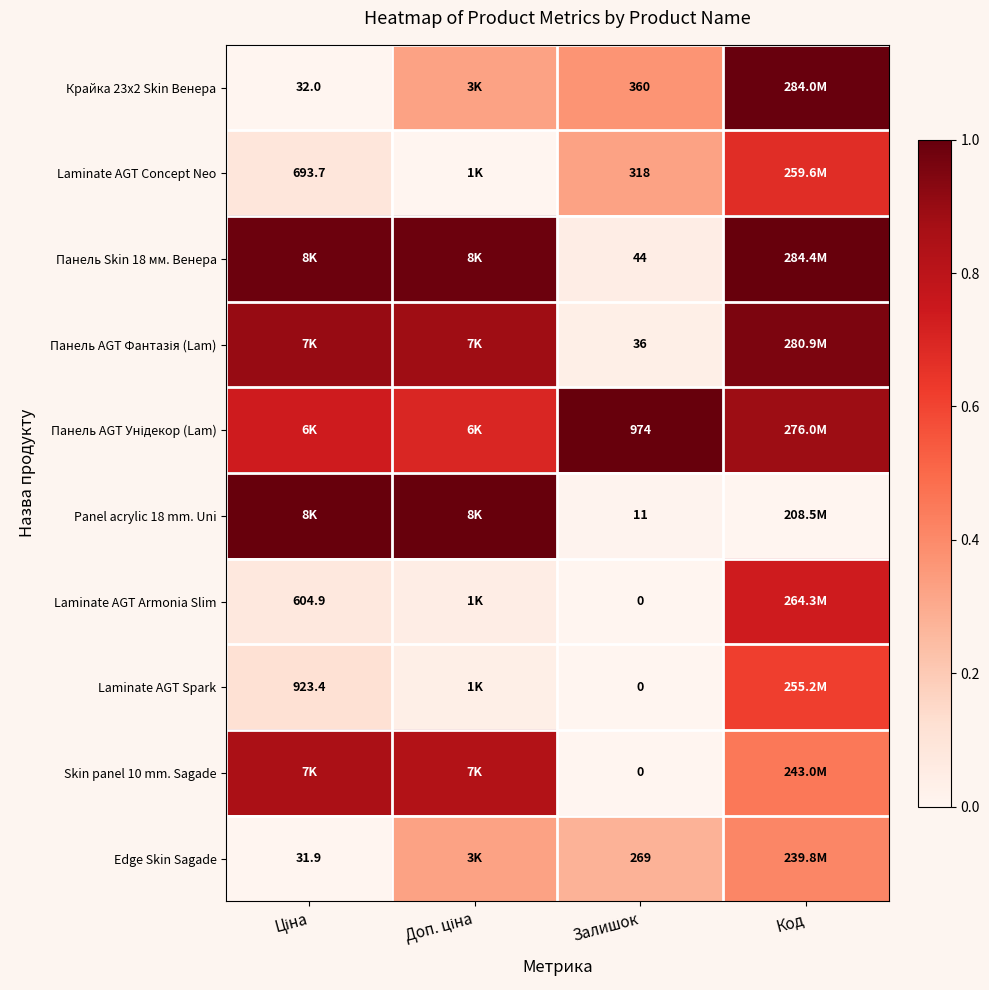

What is the total value across all series at Доп. ціна?

5.1